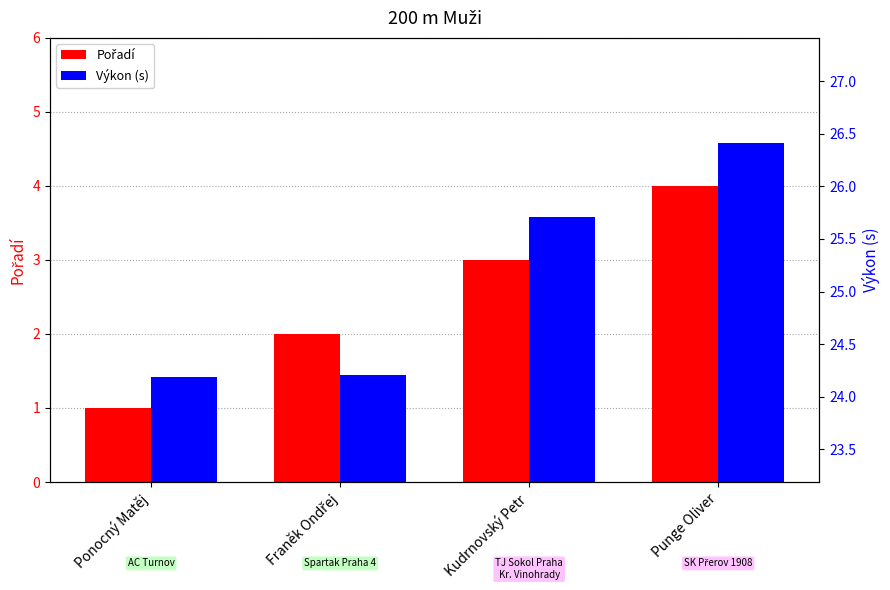

Which has a higher value, Punge Oliver or Kudrnovský Petr?

Punge Oliver